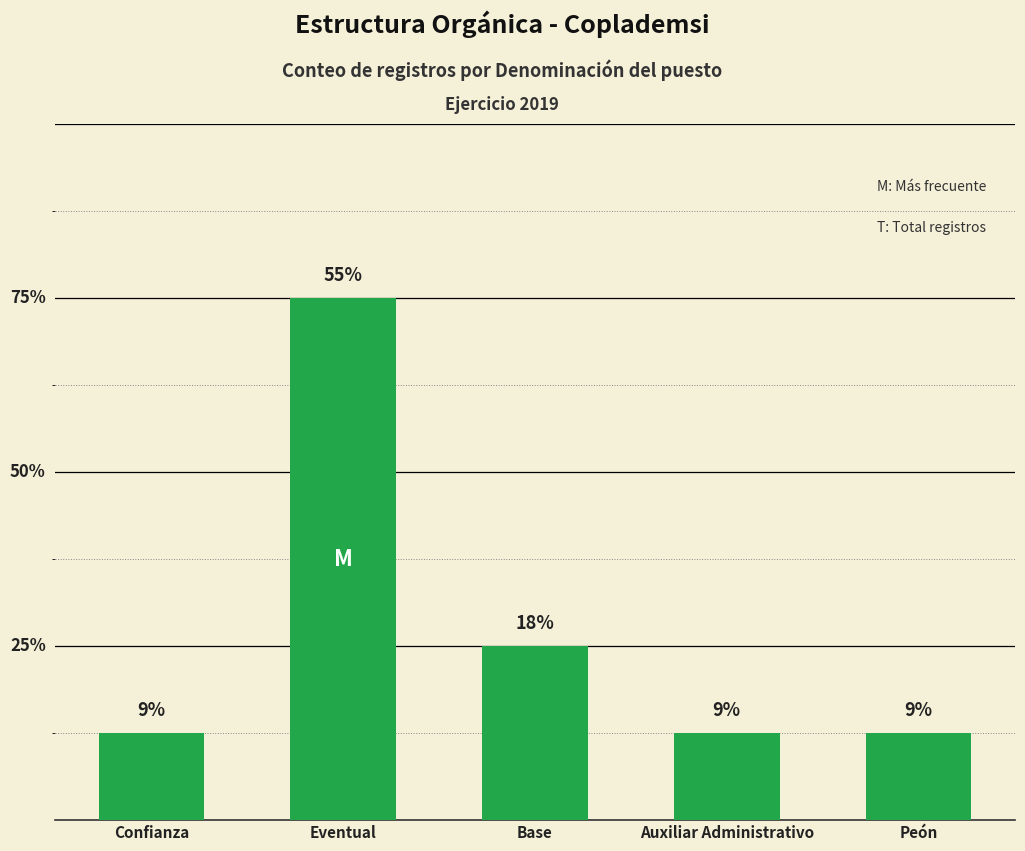

Reading left to right, list all the values displayed in this chart.

Confianza=1	Eventual=6	Base=2	Auxiliar Administrativo=1	Peón=1